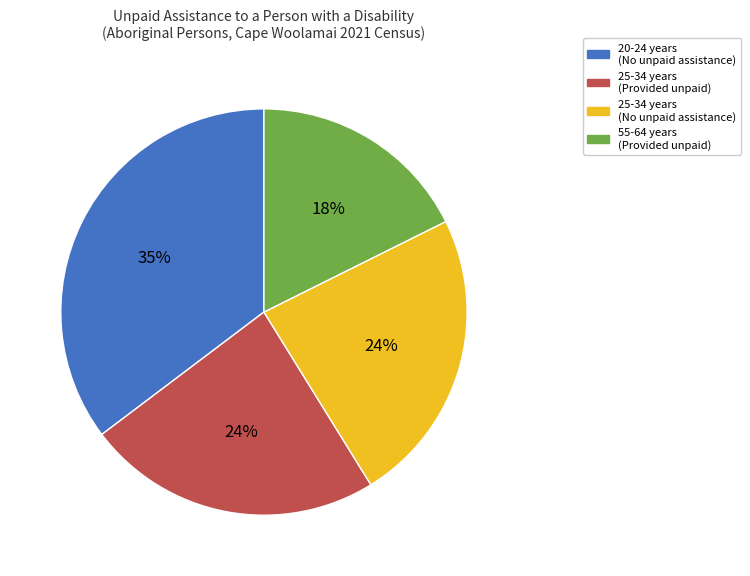

Does any single category account for the majority?

No